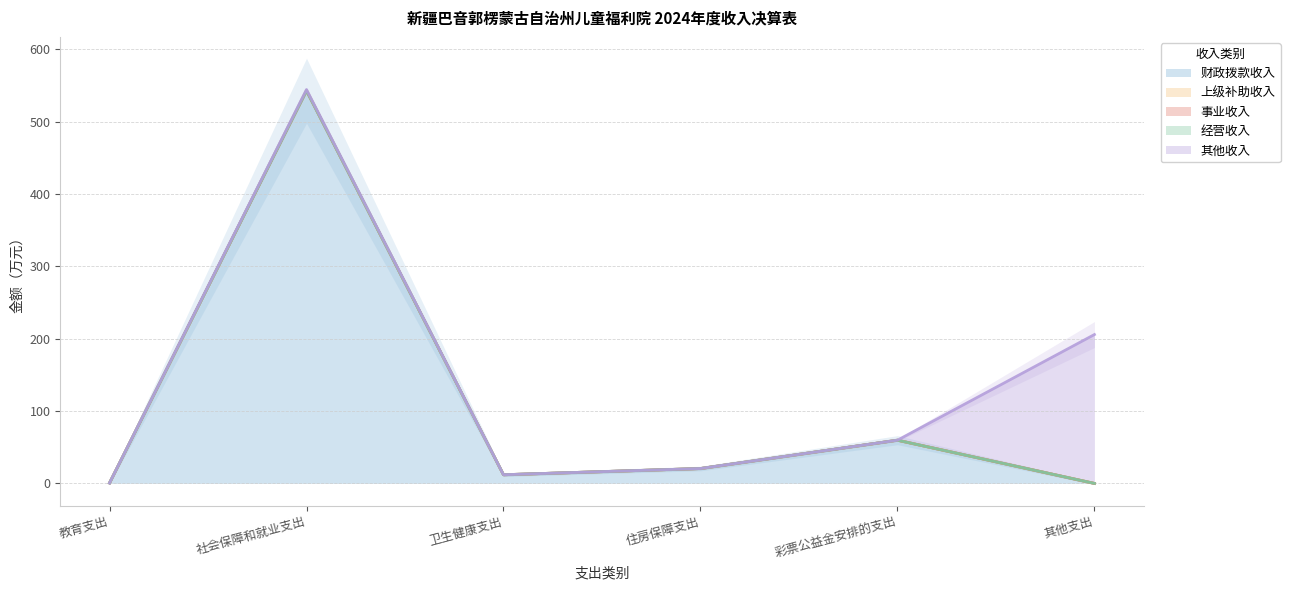

True or false: 上级补助收入 has more than 1 points higher than both neighbors.

False